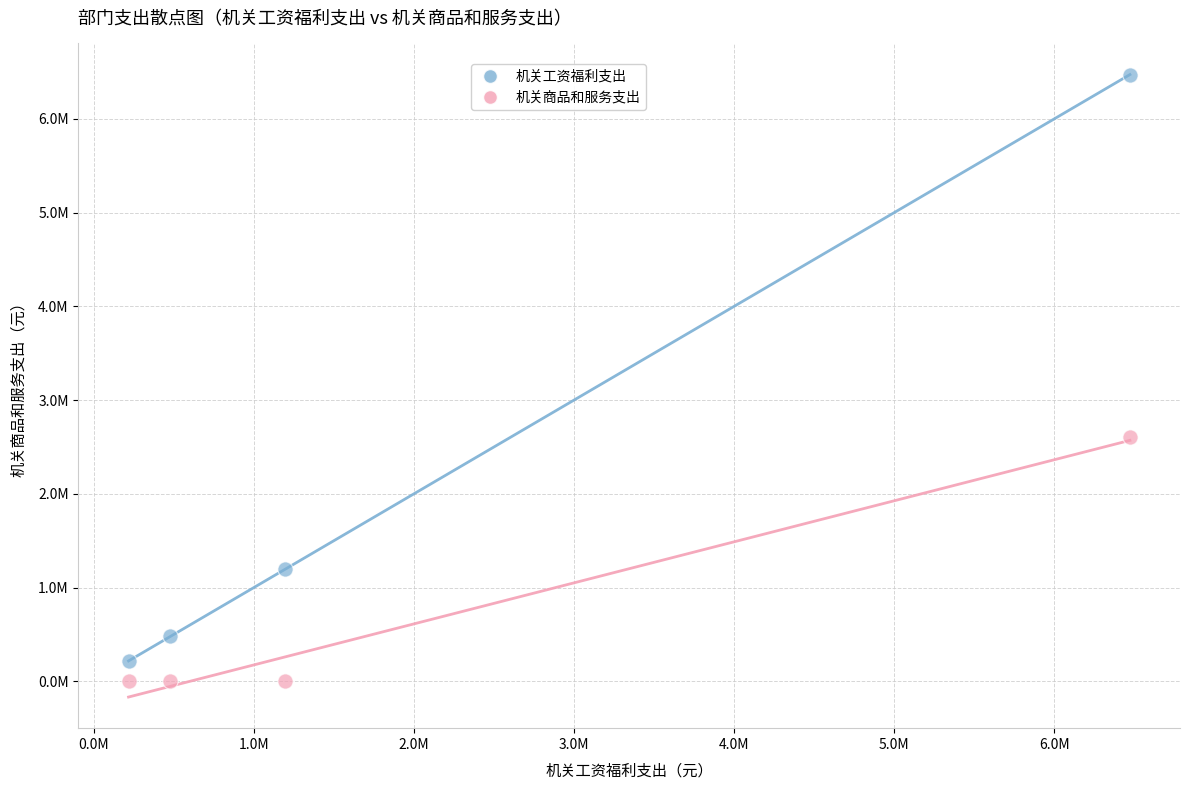

What are all the series names shown in the legend?

机关工资福利支出, 机关商品和服务支出